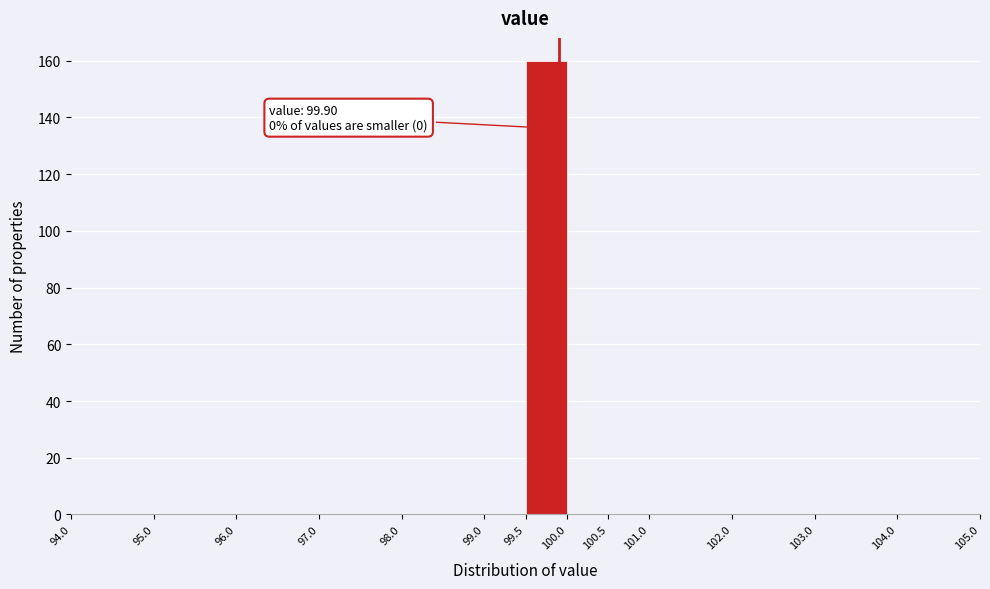

Over which range of the x-axis is the bar tallest?

99.5 to 100.0